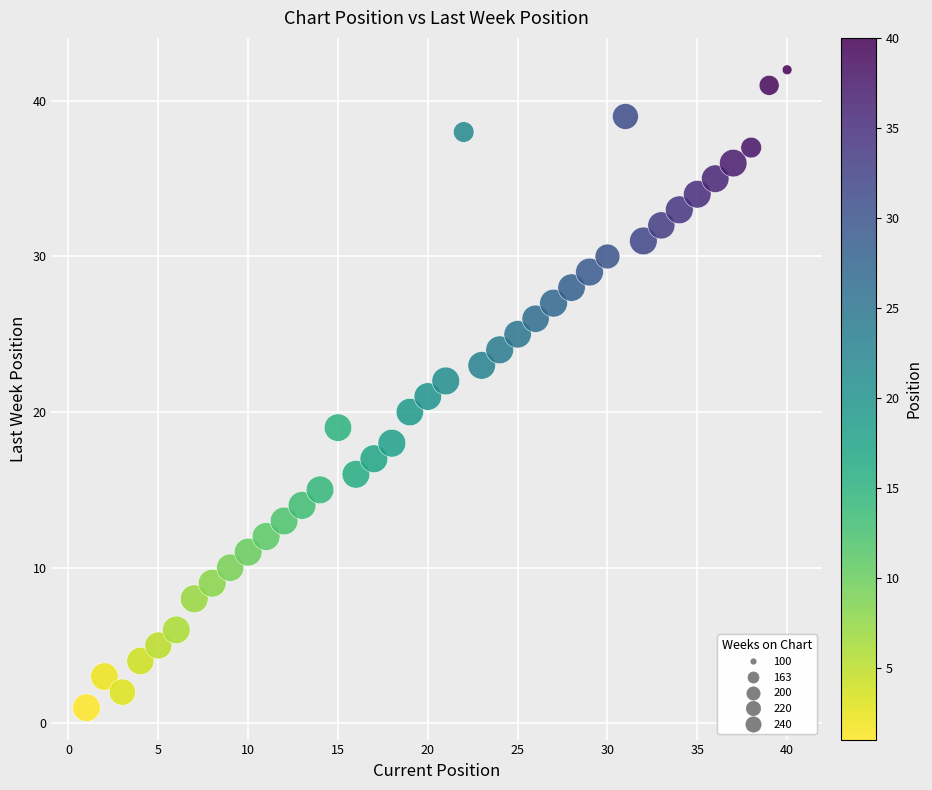

What is the range of Y values (max minus min)?

41